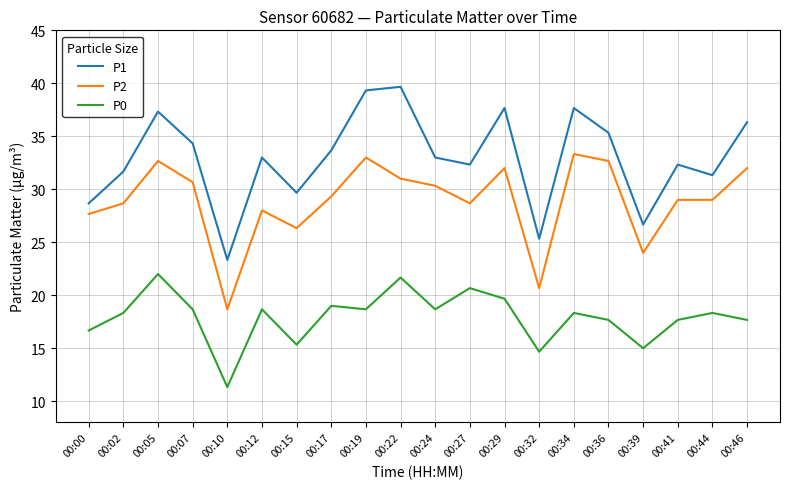

What are all the series names shown in the legend?

P1, P2, P0